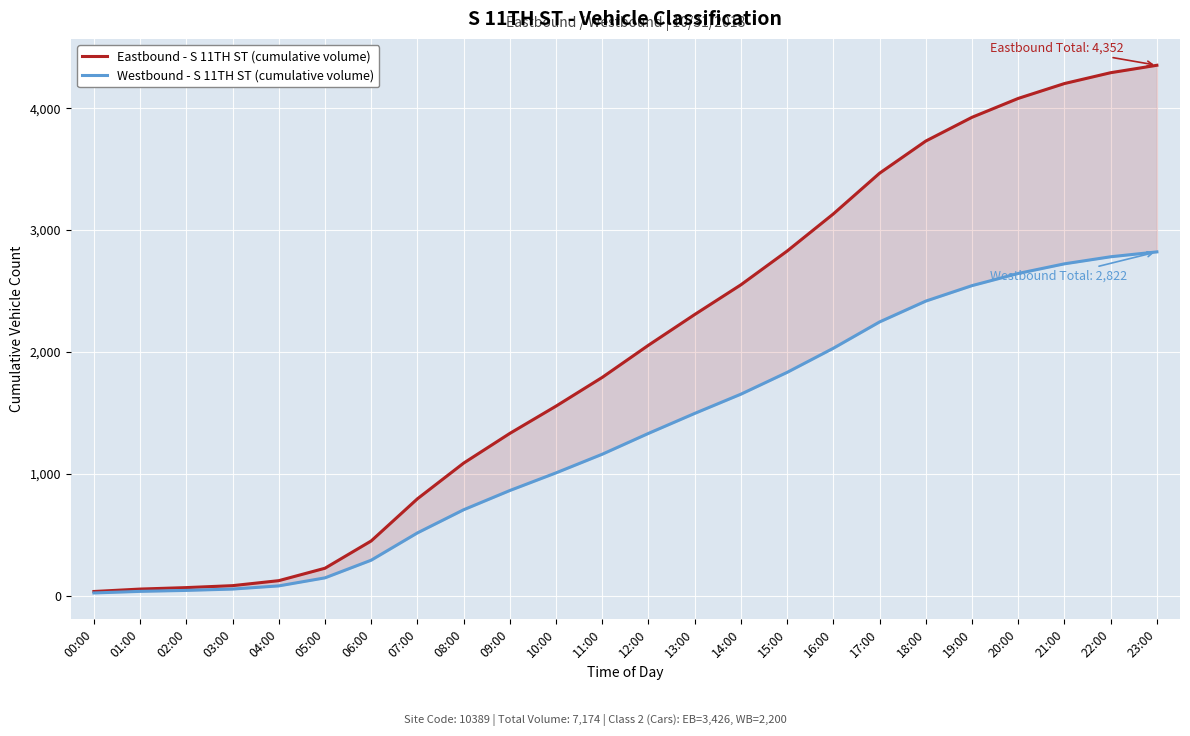

How many lines are shown in the chart?

2